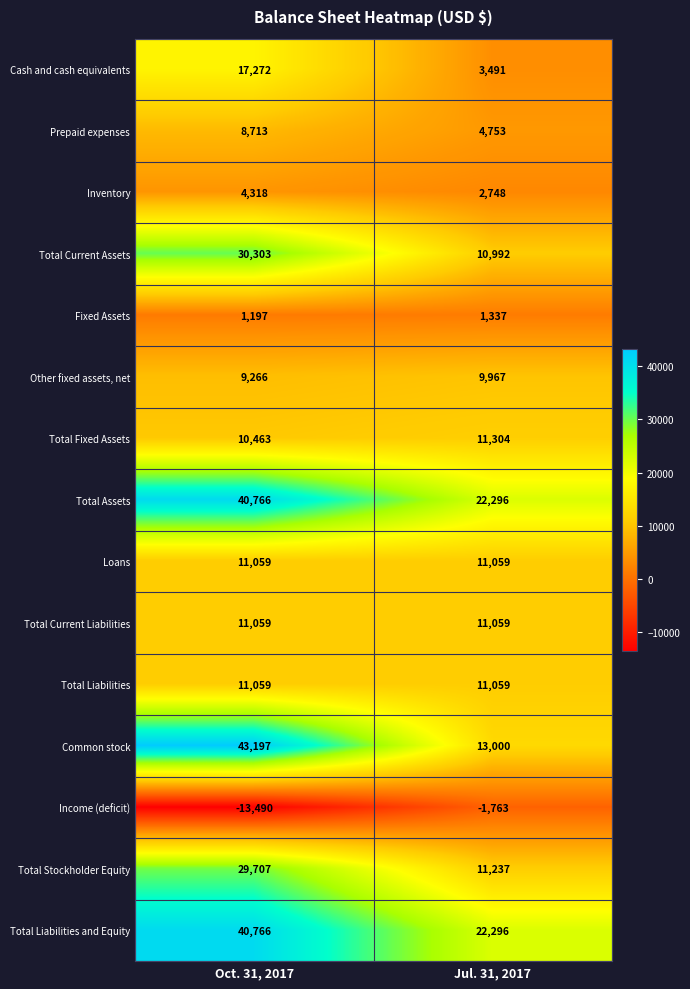

What is the total value across all series at Oct. 31, 2017?

255655